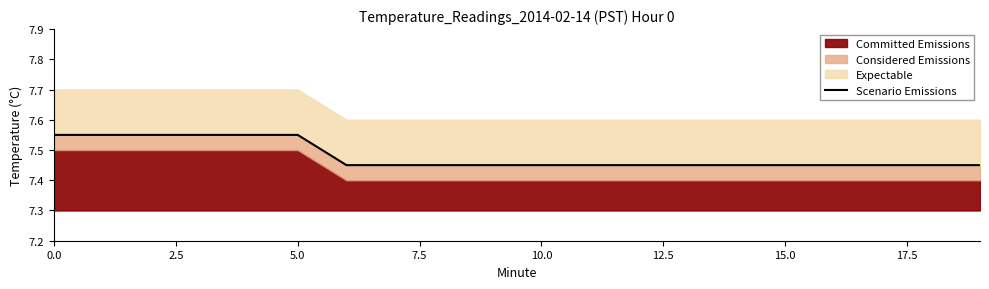

What is the average value?

7.5